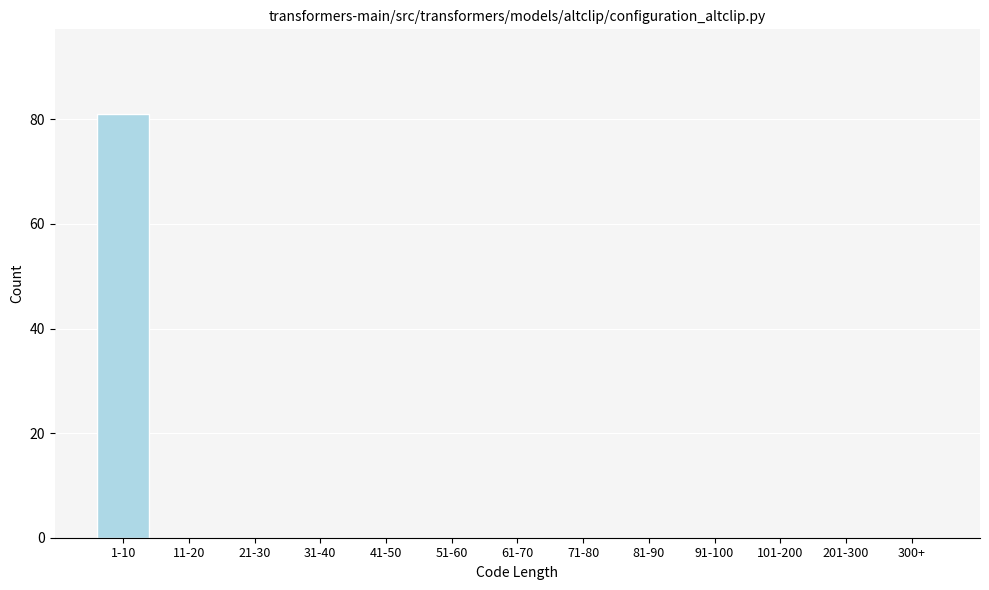

Reading right to left, extract all data points from this chart.

300+=0	201-300=0	101-200=0	91-100=0	81-90=0	71-80=0	61-70=0	51-60=0	41-50=0	31-40=0	21-30=0	11-20=0	1-10=81